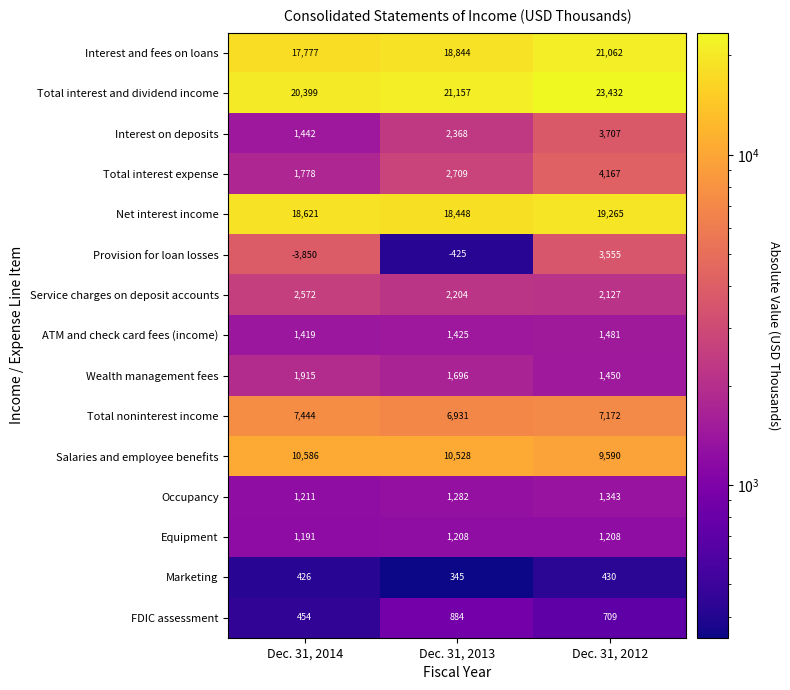

Between Dec. 31, 2014 and Dec. 31, 2012, which series saw the biggest shift?

Provision for loan losses